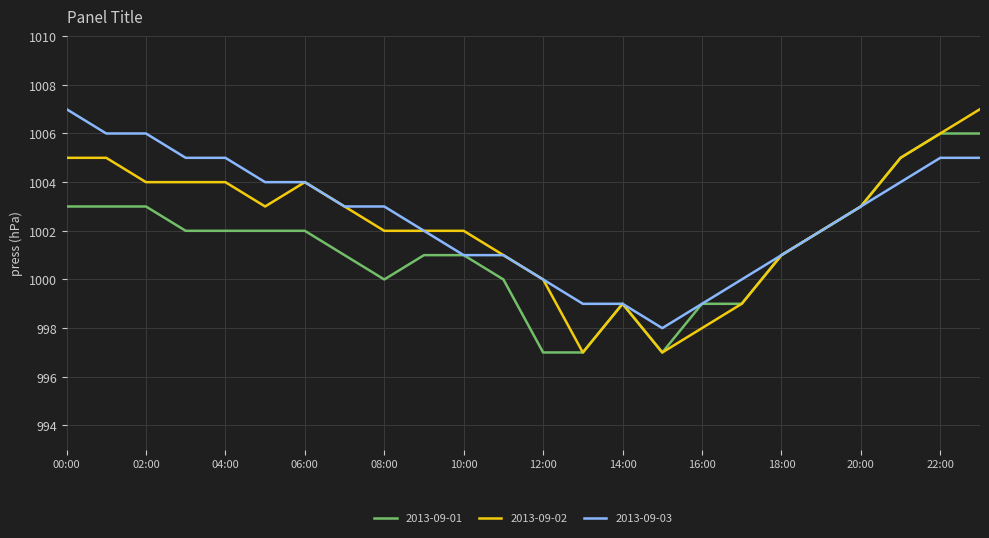

What is the smallest value displayed?

997